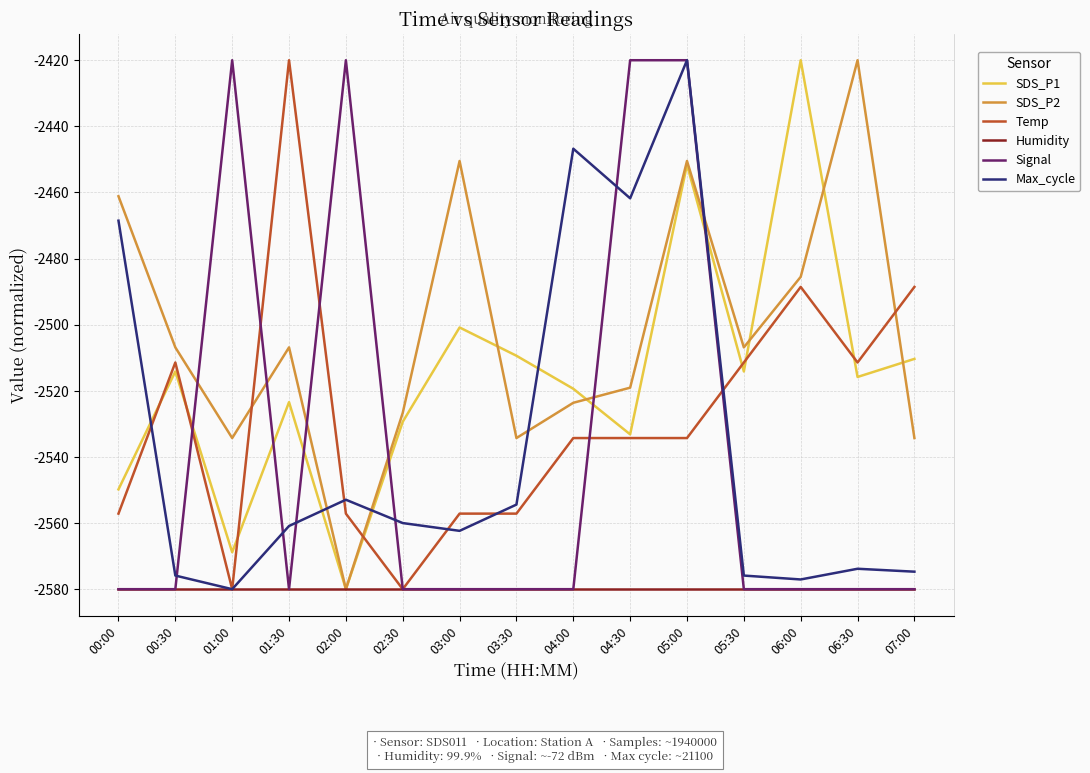

Where do Signal and SDS_P1 first cross each other?

00:30 and 01:00